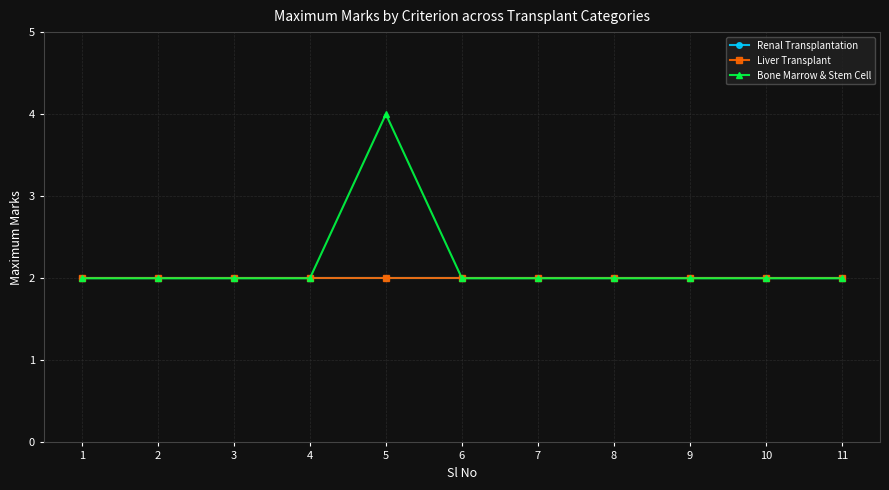

Which series has the largest total across all categories?

Bone Marrow & Stem Cell